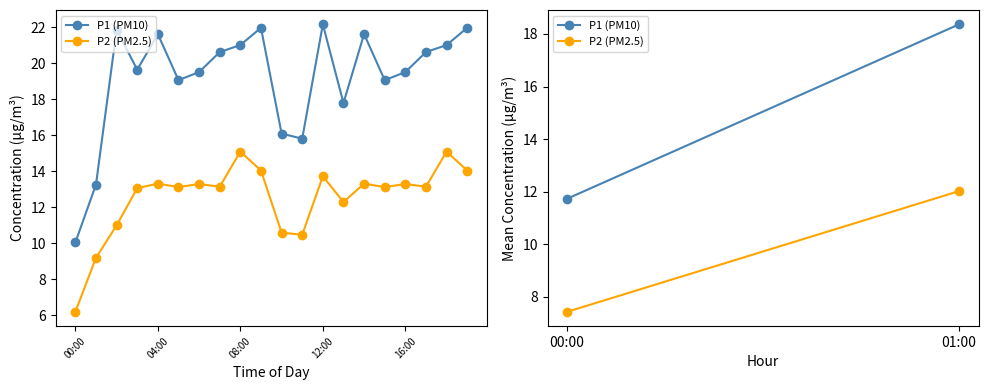

What is the sum of all P2 (PM2.5) values?

250.7